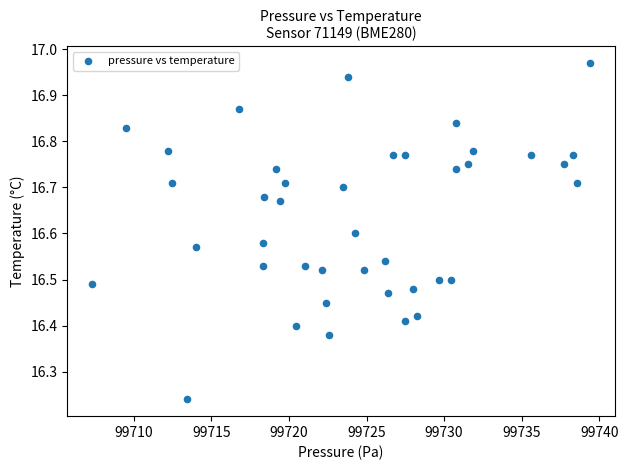

What is the range of Y values (max minus min)?

0.7